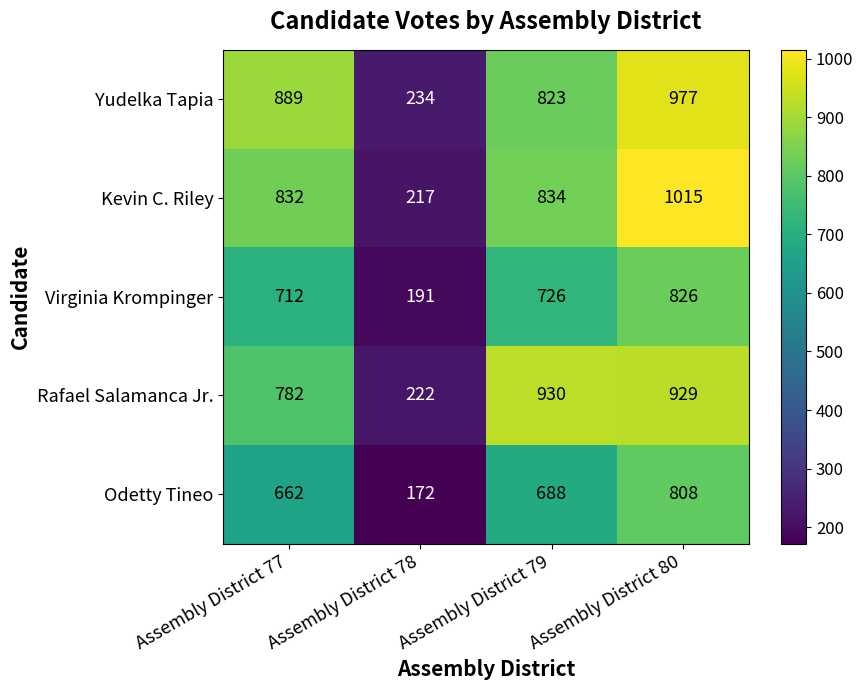

At which label does Rafael Salamanca Jr. first exceed 929?

Assembly District 79